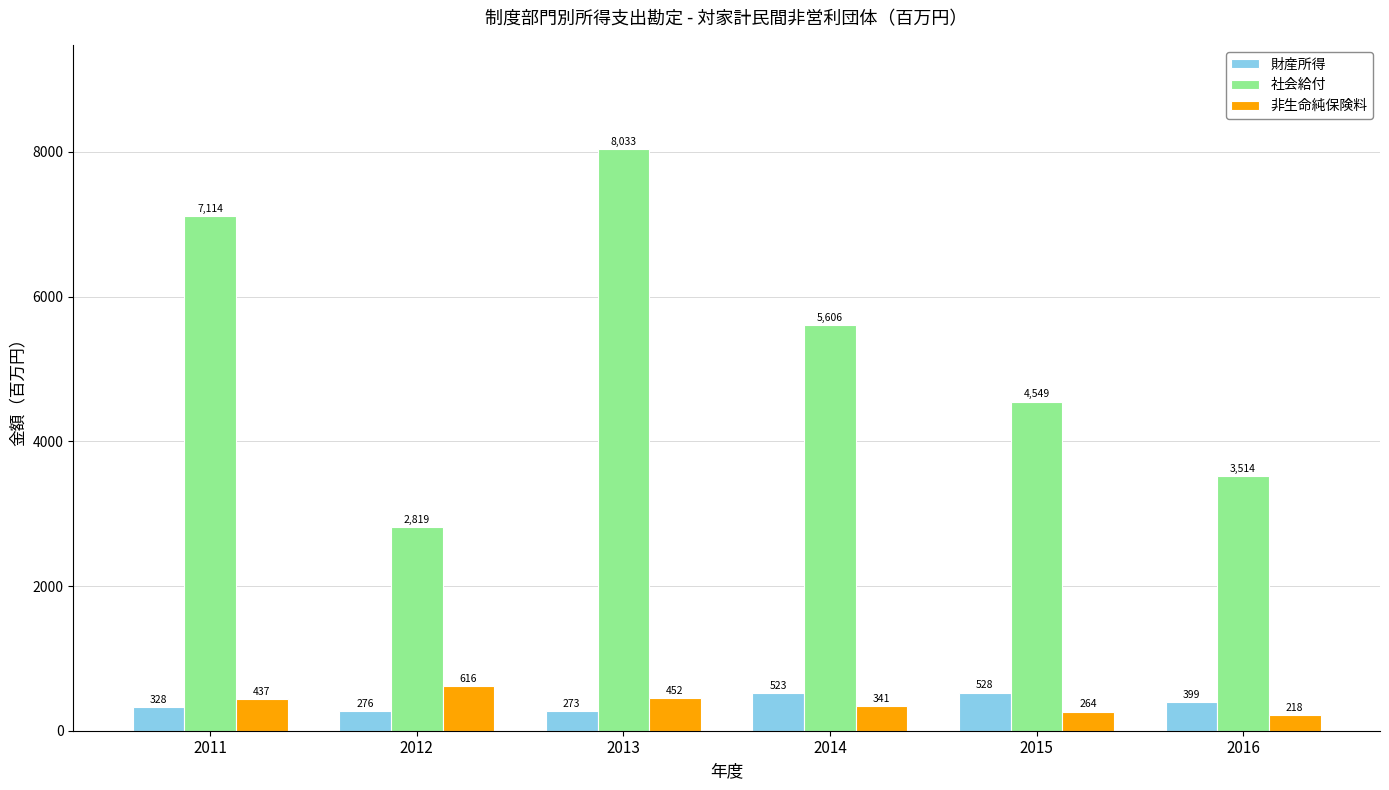

What is the average value of the 財産所得 series?

388